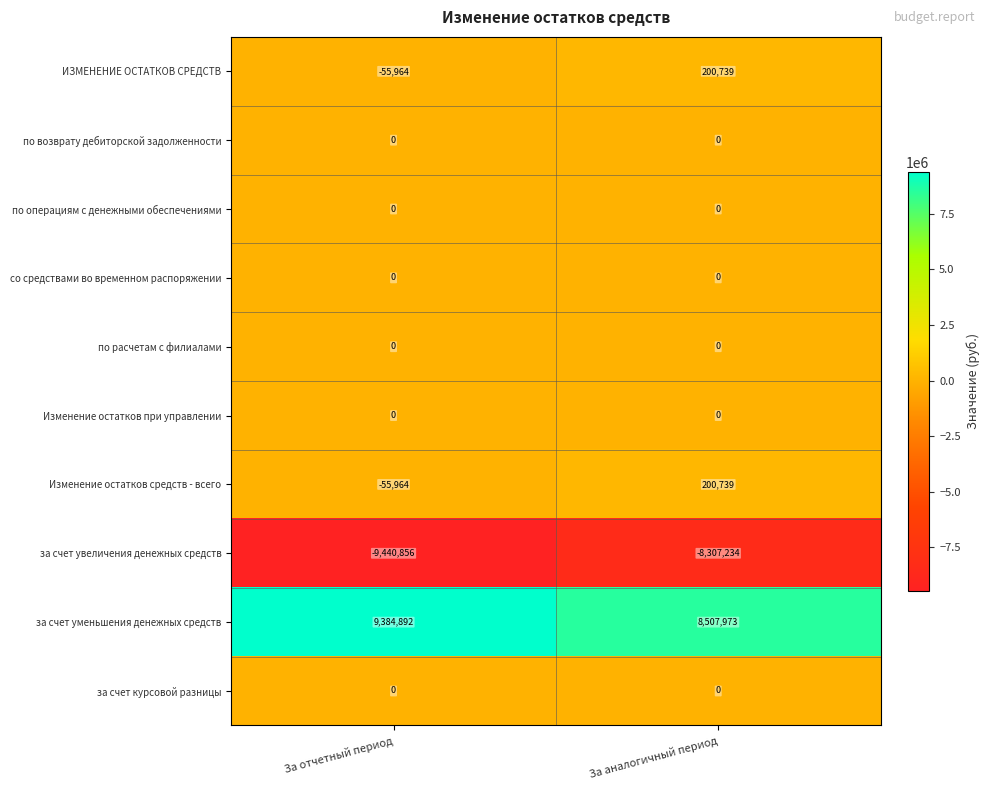

Reading right to left, what are all the values shown in this chart?

ИЗМЕНЕНИЕ ОСТАТКОВ СРЕДСТВ: 200739	-55964
по возврату дебиторской задолженности: 0	0
по операциям с денежными обеспечениями: 0	0
со средствами во временном распоряжении: 0	0
по расчетам с филиалами: 0	0
Изменение остатков при управлении: 0	0
Изменение остатков средств - всего: 200739	-55964
за счет увеличения денежных средств: -8307234	-9440856
за счет уменьшения денежных средств: 8507973	9384892
за счет курсовой разницы: 0	0